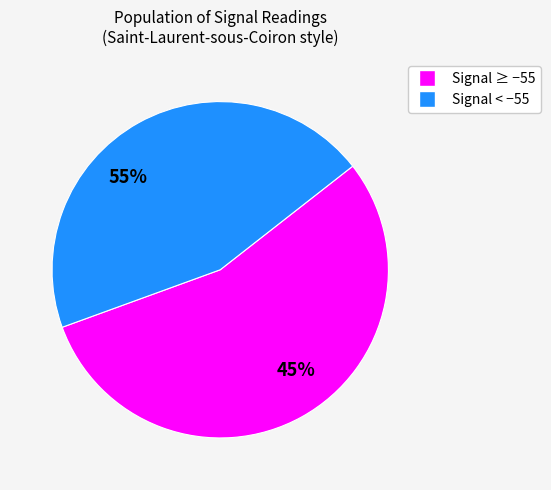

Is it true that -55 is 1% of the pie?

False